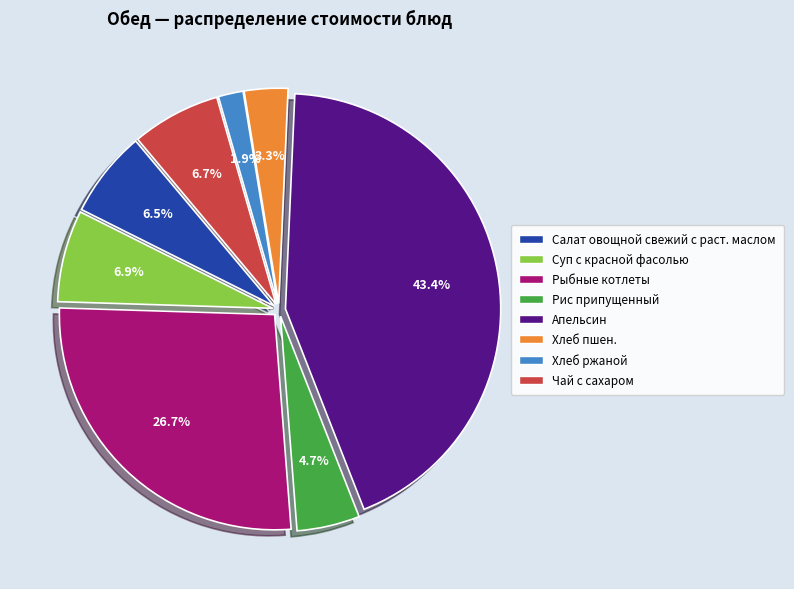

What percentage is the Суп с красной фасолью slice, to the nearest percent?

7%